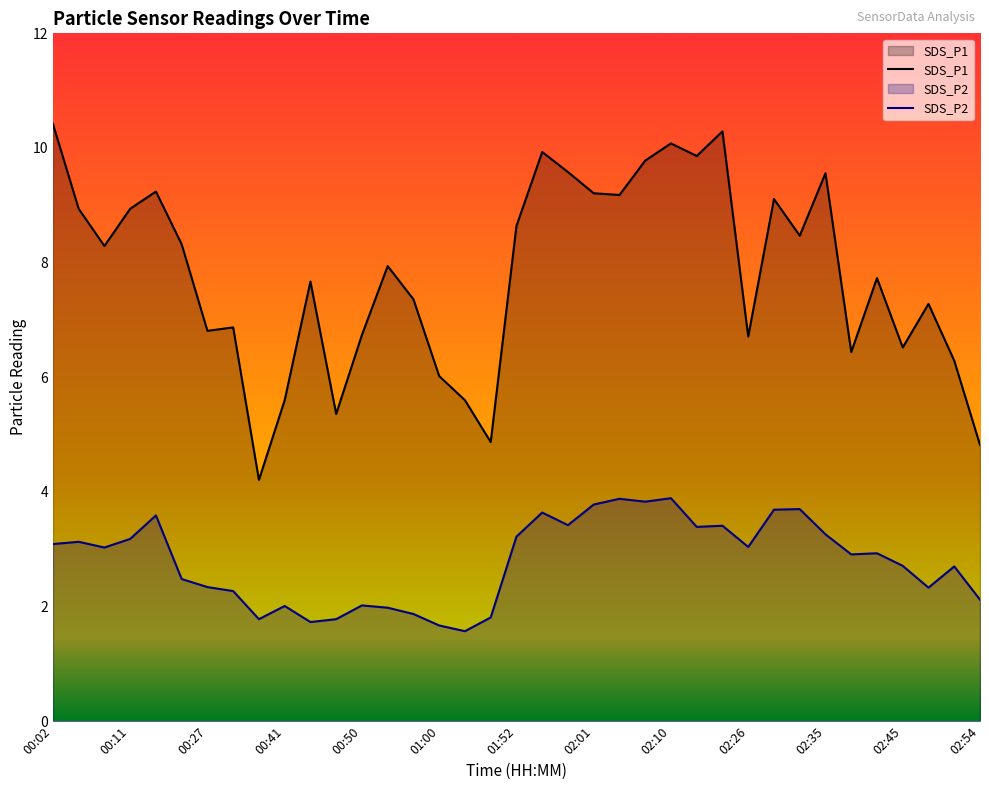

How many data points in SDS_P1 are above 7?

23